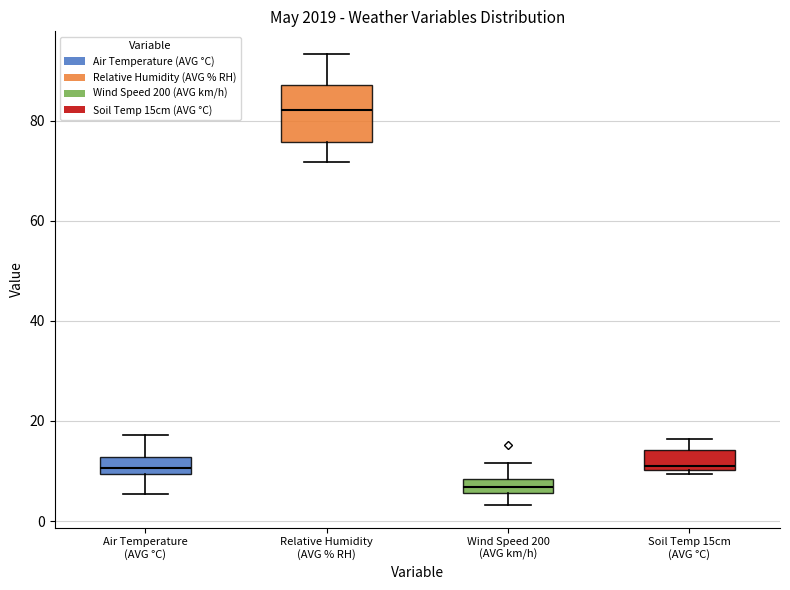

Where is the upper edge of the box for Wind Speed 200 (AVG km/h) on the y-axis? The values are not printed on the chart, so give them approximately, as read against the axis.

8